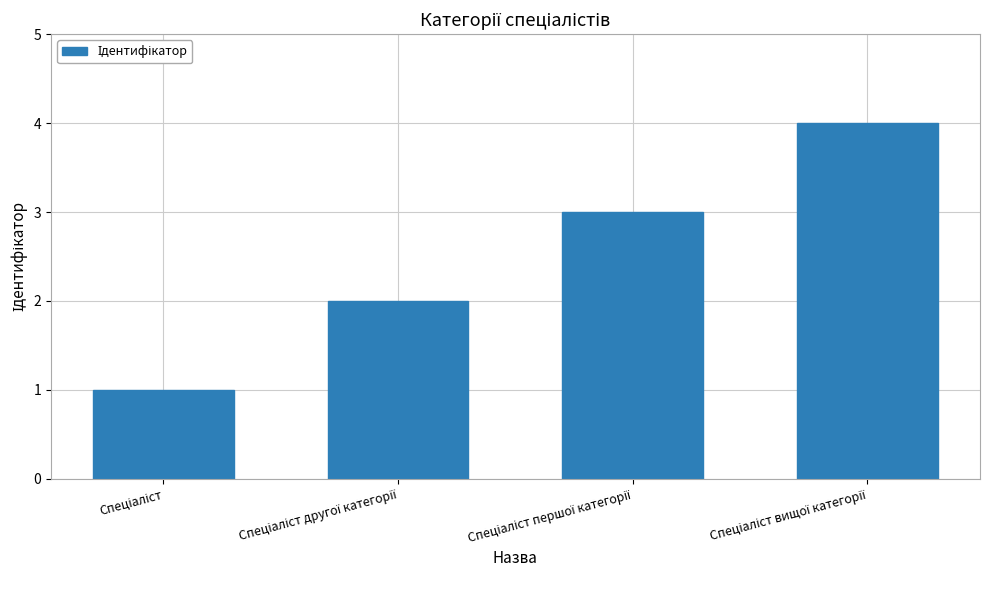

What is the greatest value displayed?

4